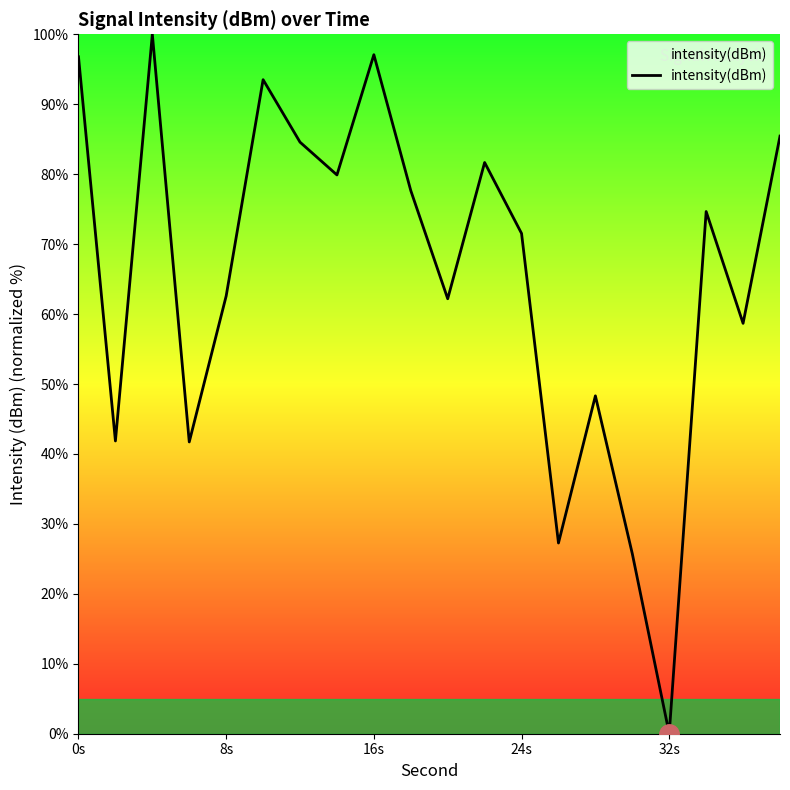

What is the maximum value shown in the chart?

100.0